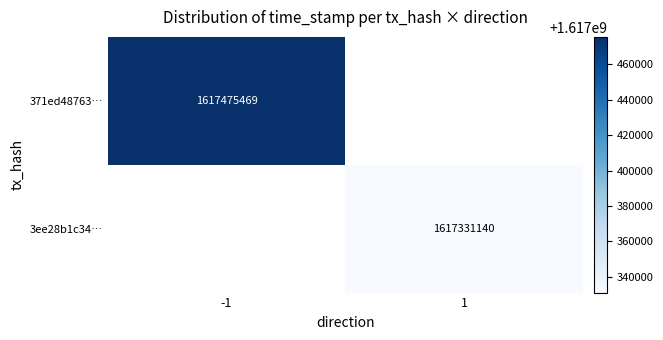

At how many categories does at least one series exceed 1617361224?

1